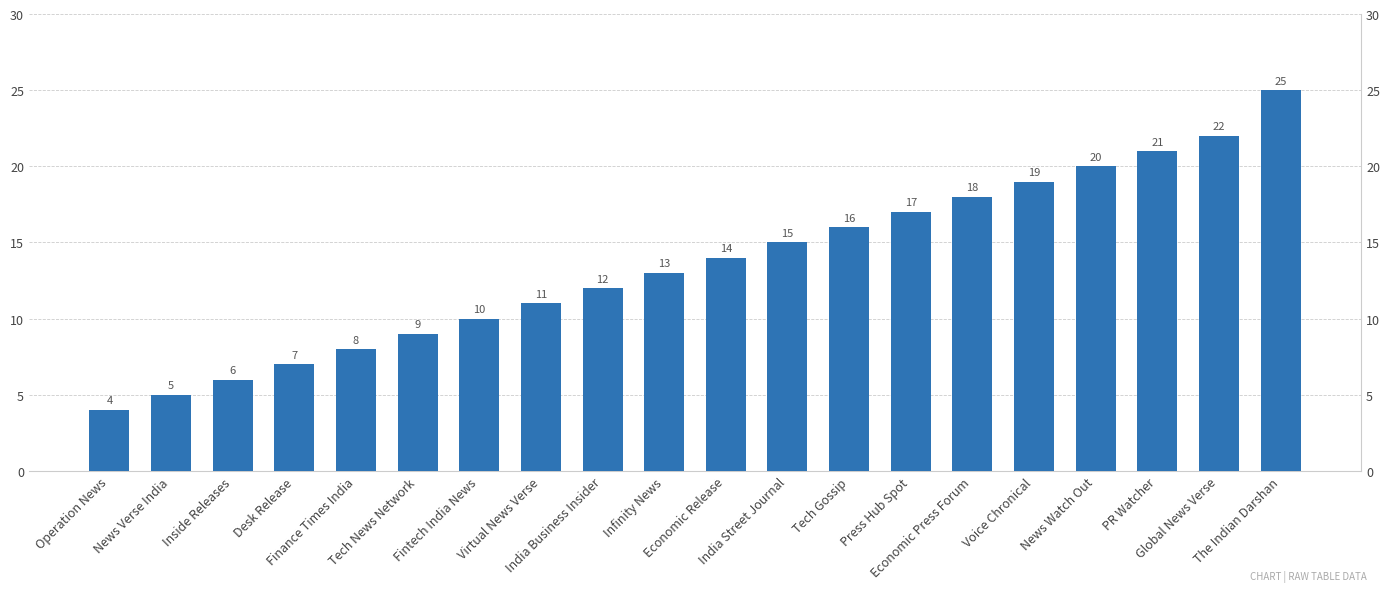

What is the sum of all values?

272